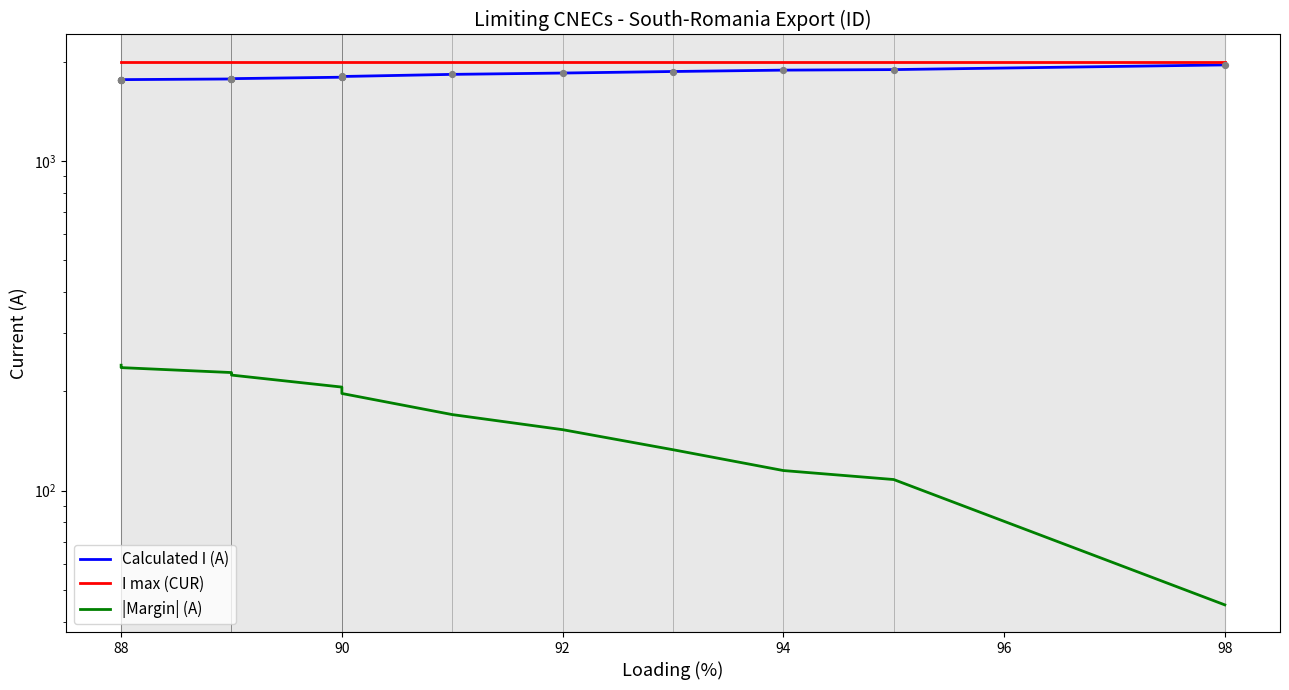

At how many categories does at least one series exceed 1060?

17